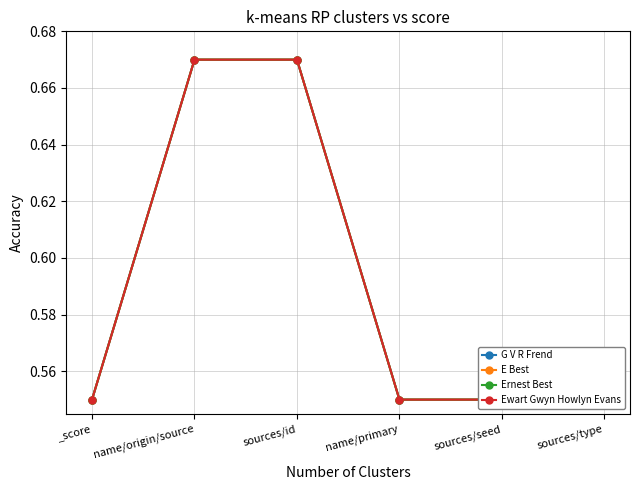

How many distinct data groups are displayed?

4